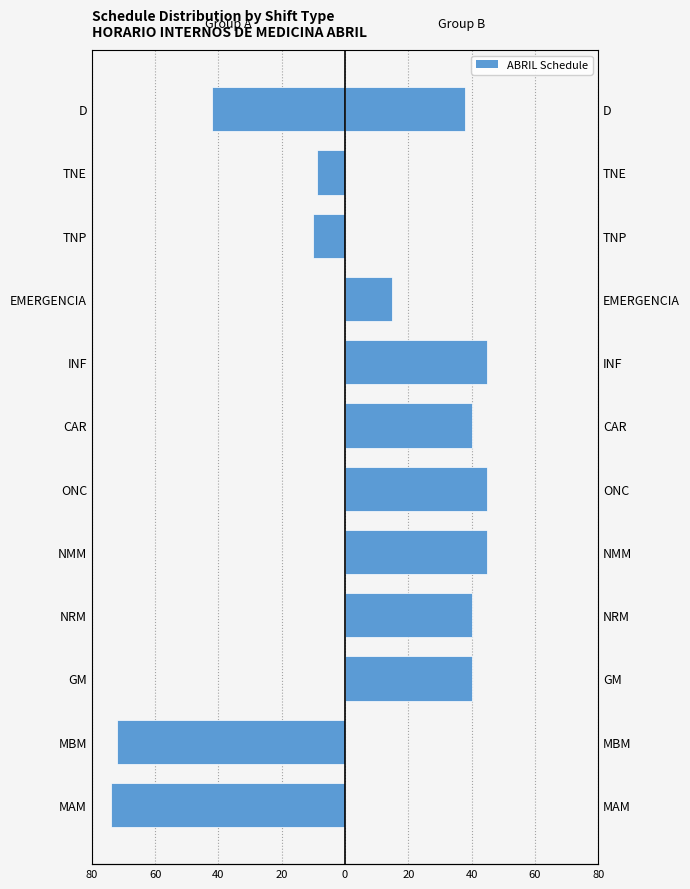

How many bars are there in each group?

2